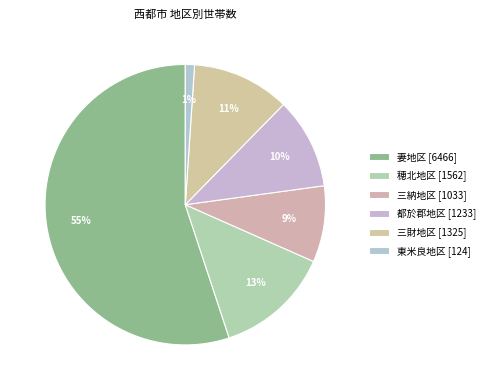

Is there any slice that represents more than half of the pie?

Yes